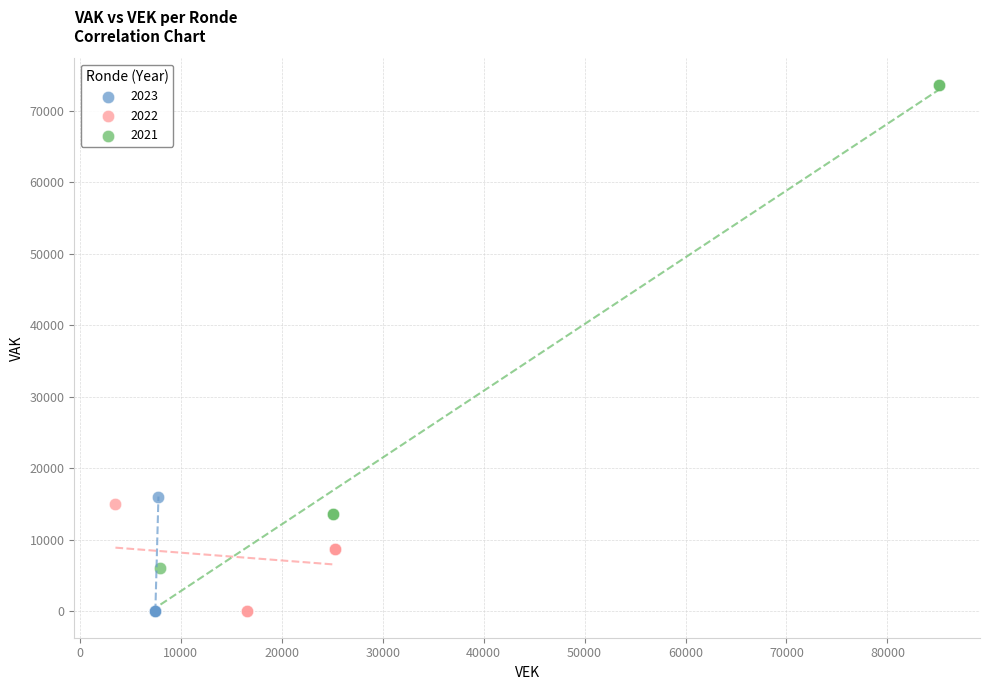

What are all the series names shown in the legend?

2023, 2022, 2021